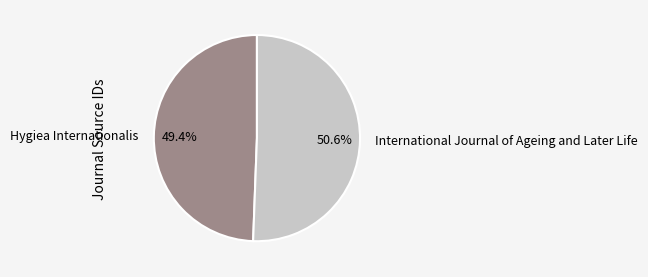

Which has a higher value, Hygiea Internationalis or International Journal of Ageing and Later Life?

International Journal of Ageing and Later Life